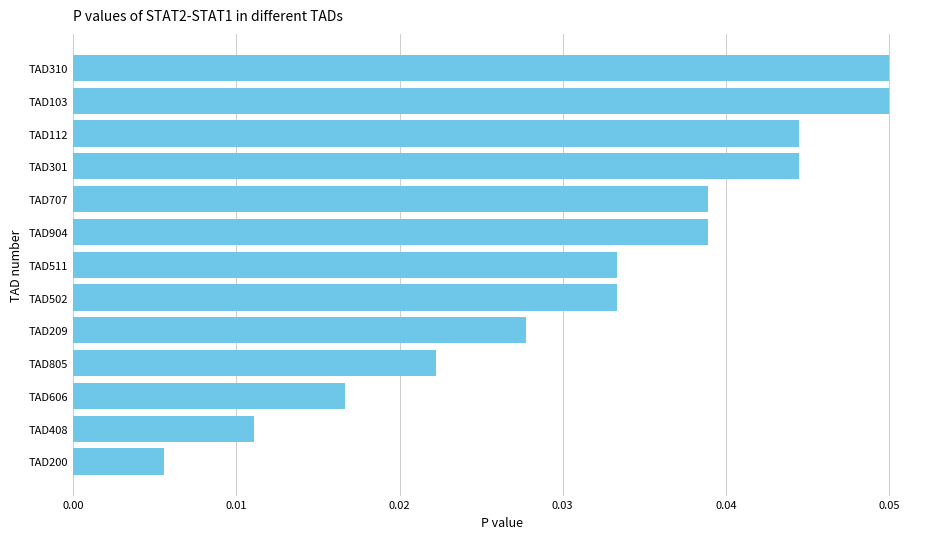

The chart shows a value of 0.1 at TAD904. True or false?

False